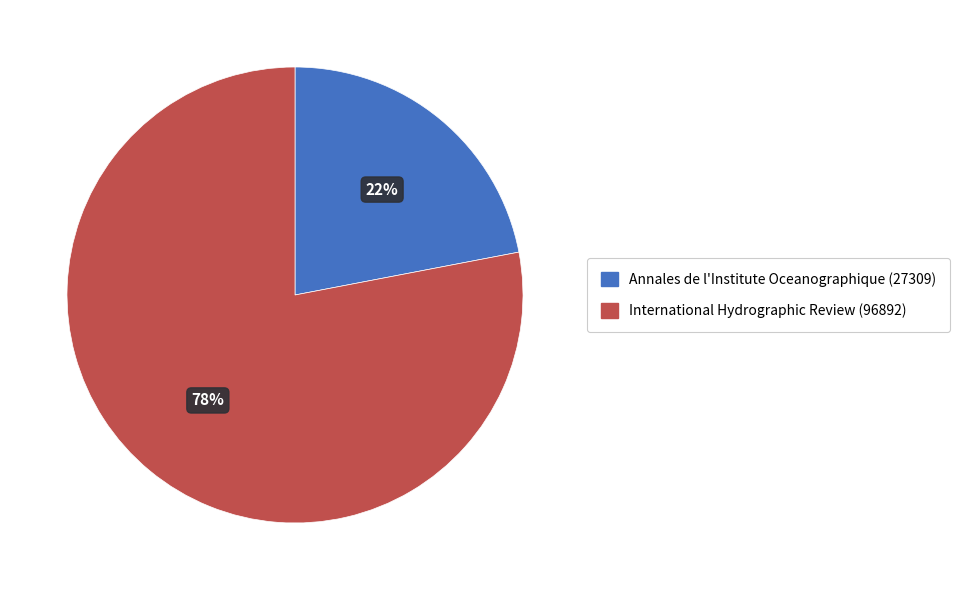

Rank the categories by value from lowest to highest.

Annales de l'Institute Oceanographique (27309), International Hydrographic Review (96892)